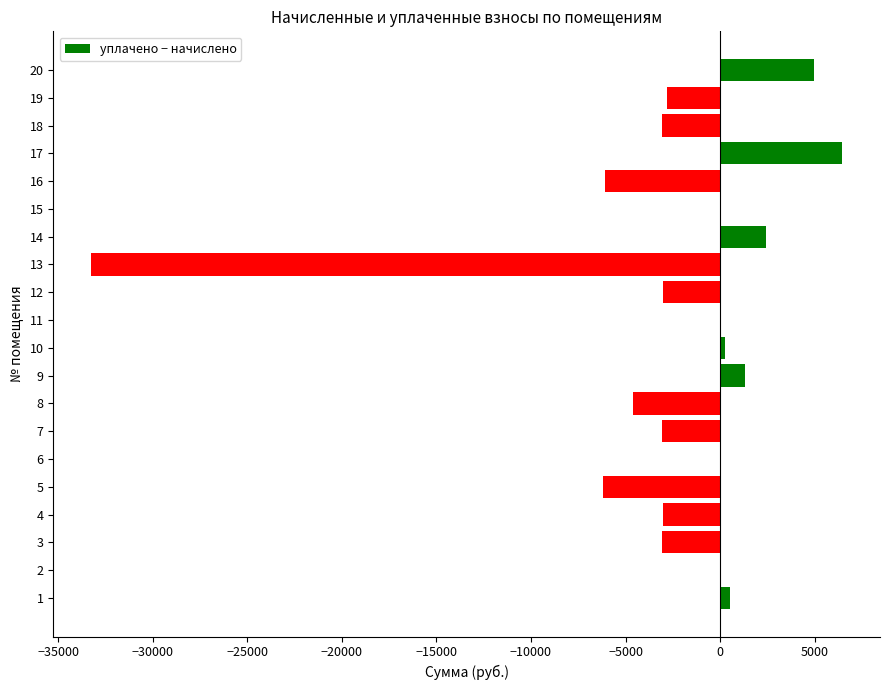

What is the average value?

-2612.0